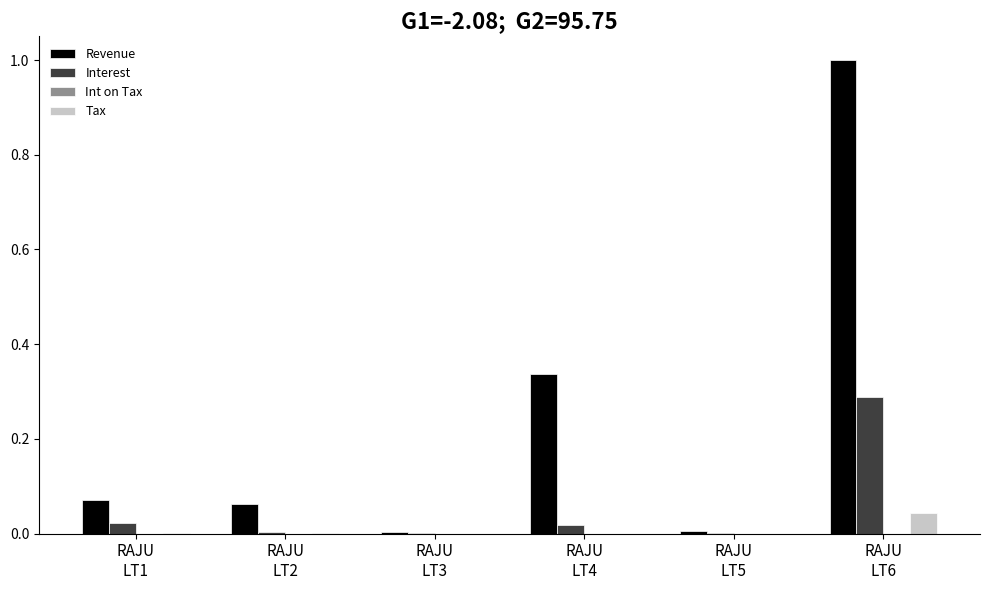

Which series has the largest total across all categories?

Revenue